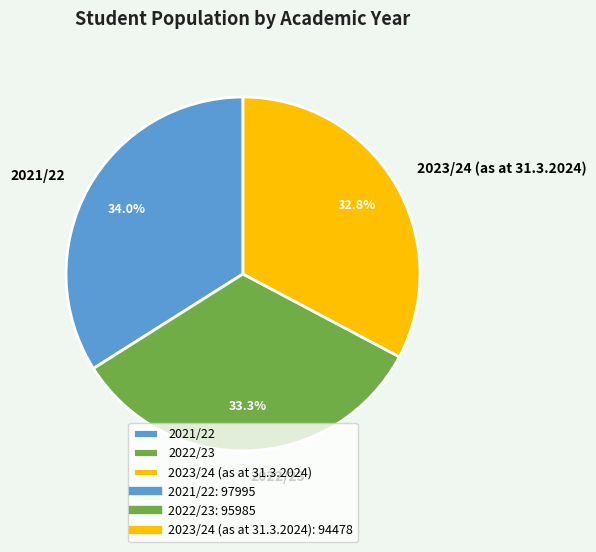

Rank the categories by value from highest to lowest.

2021/22, 2022/23, 2023/24 (as at 31.3.2024)